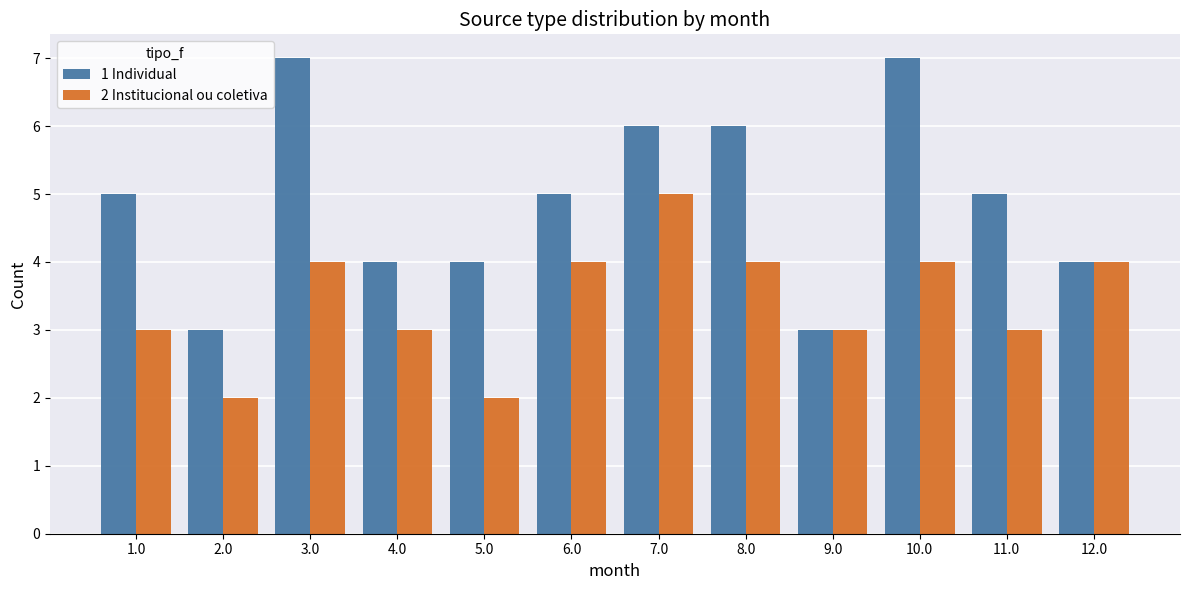

What is the smallest value displayed?

2